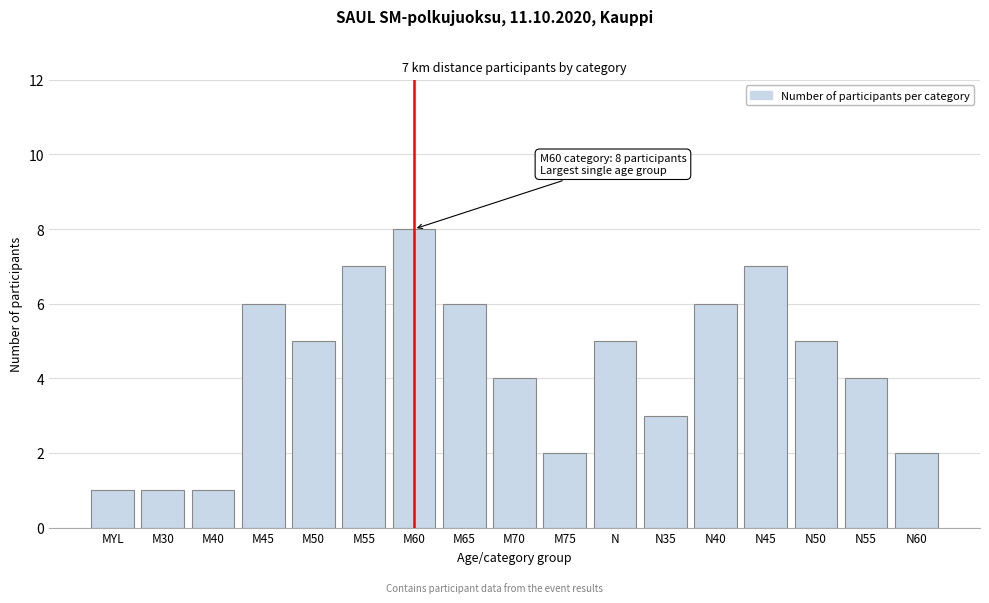

Reading left to right, extract all data points from this chart.

MYL=1	M30=1	M40=1	M45=6	M50=5	M55=7	M60=8	M65=6	M70=4	M75=2	N=5	N35=3	N40=6	N45=7	N50=5	N55=4	N60=2